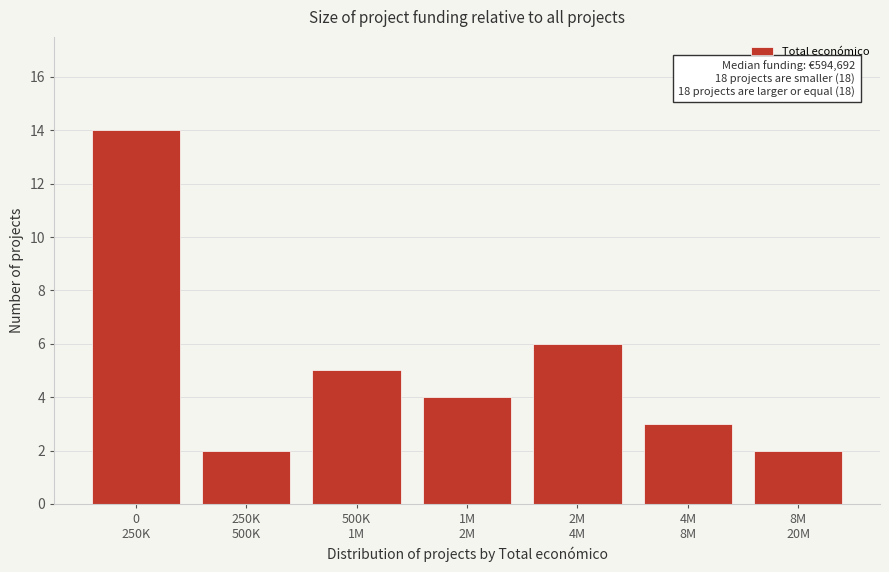

Reading left to right, what are all the values shown in this chart?

14	2	5	4	6	3	2